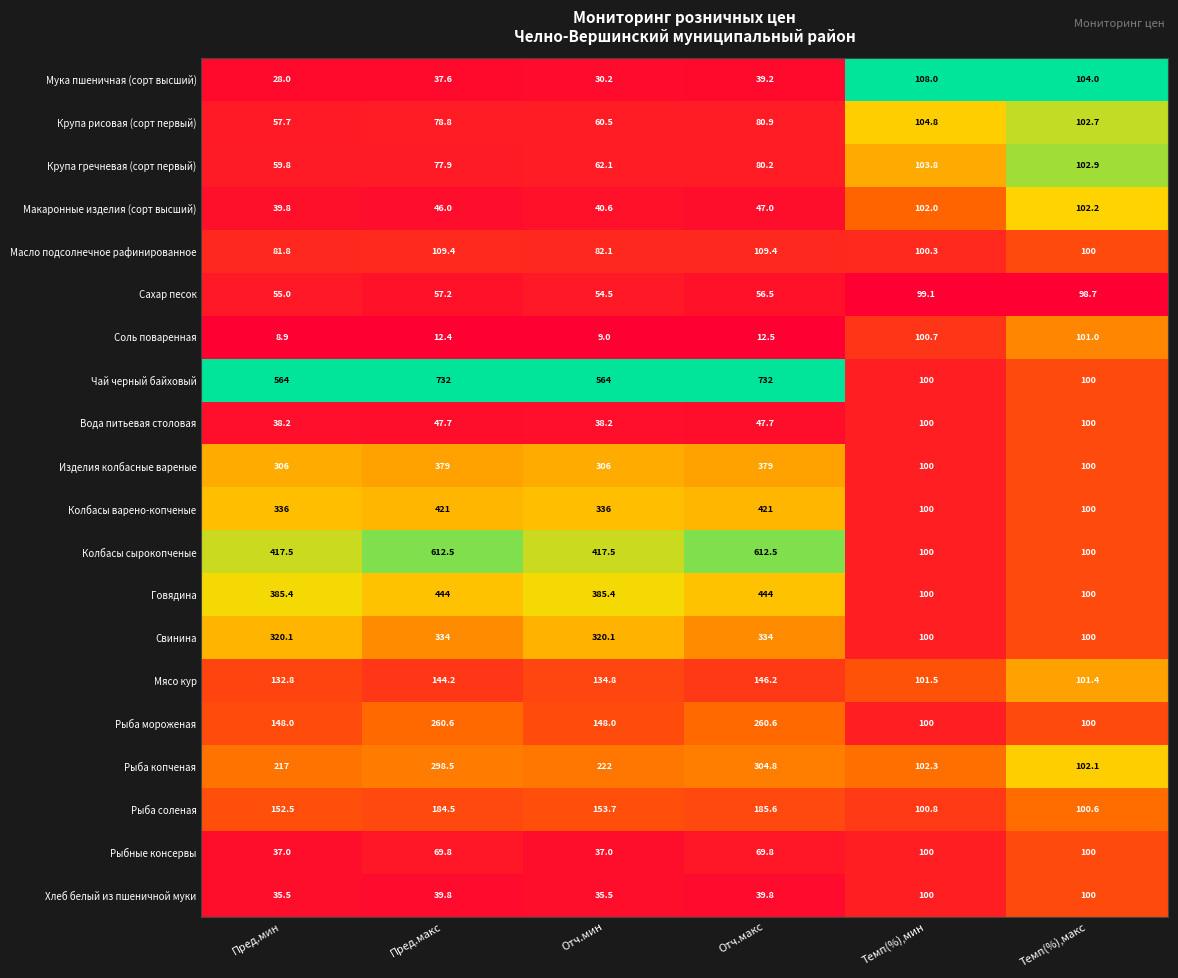

What is the difference between the highest and lowest values at Темп(%),мин?

8.9